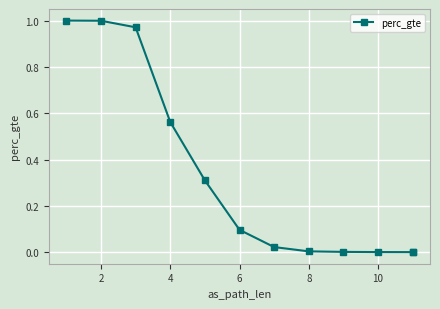

Which has a higher value, 12 or 6?

6